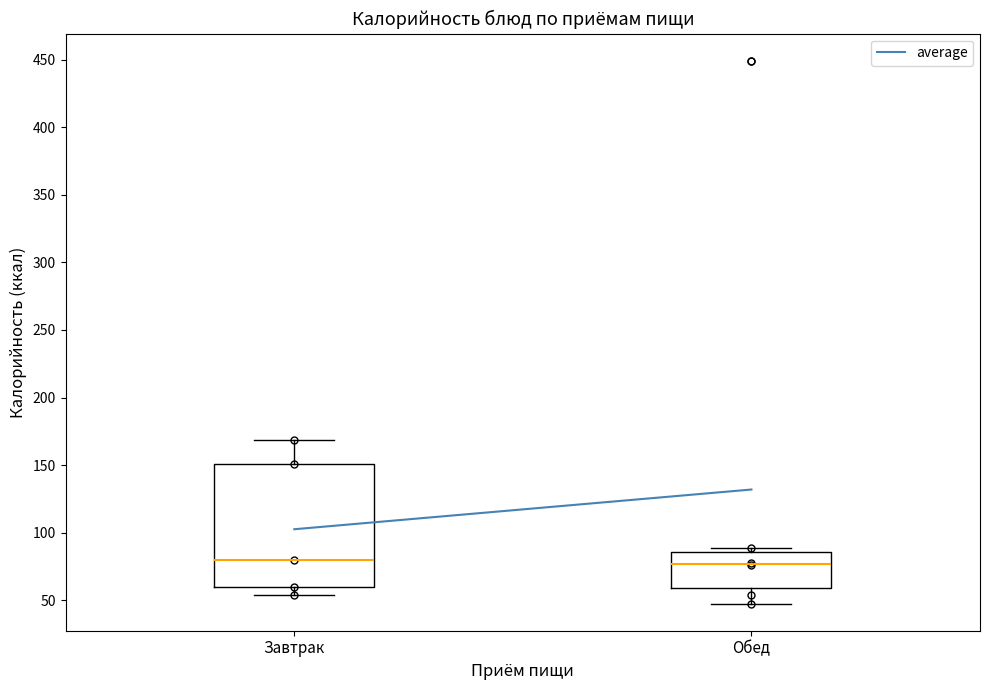

Reading left to right, read every box against the y-axis: the position of its median line, the range the box covers, and the ends of its whiskers. The values are not printed on the chart, so give them approximately, as read against the axis.

Завтрак: median 80, box 60 to 150, whiskers 55 to 170
Обед: median 75, box 60 to 85, whiskers 50 to 90